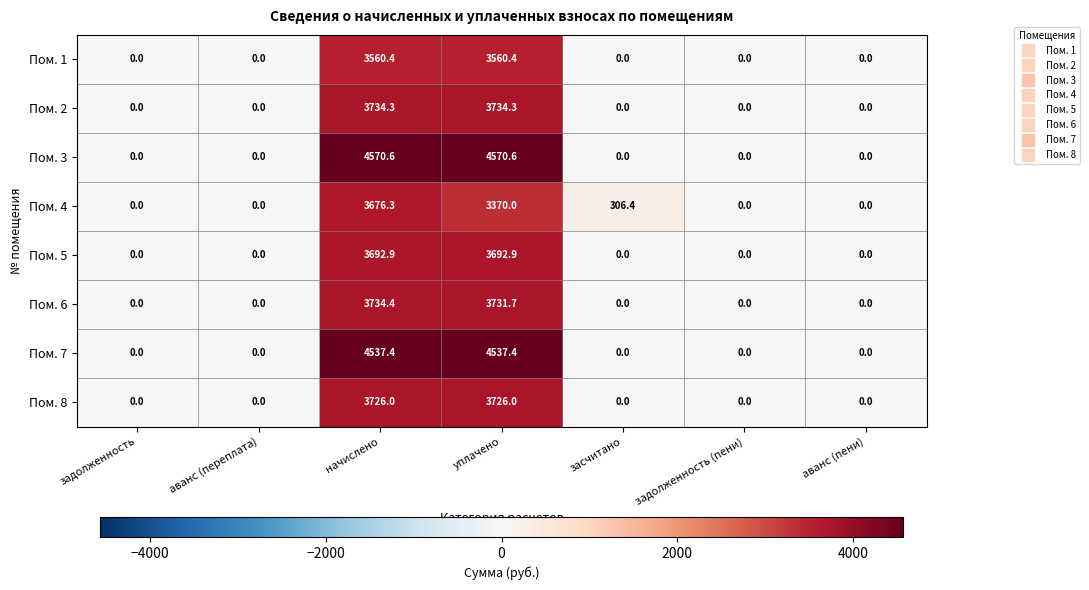

Is it true that Пом. 1 equals -1406.9 at задолженность (пени)?

False